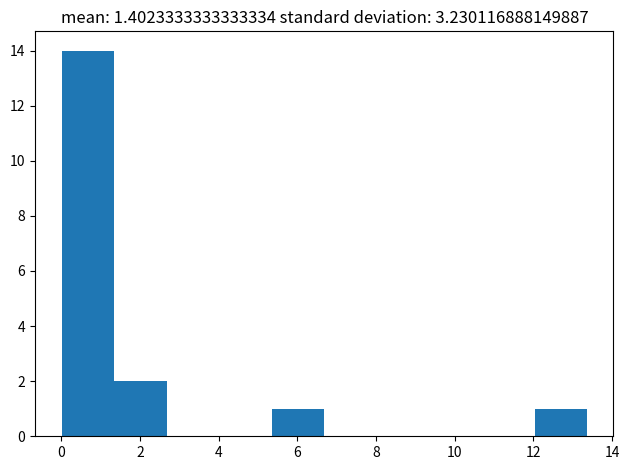

Which range on the x-axis has the tallest bar?

0.0 to 1.4